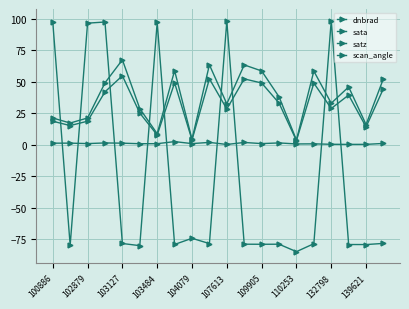

How many data points in satz are less than 38?

10